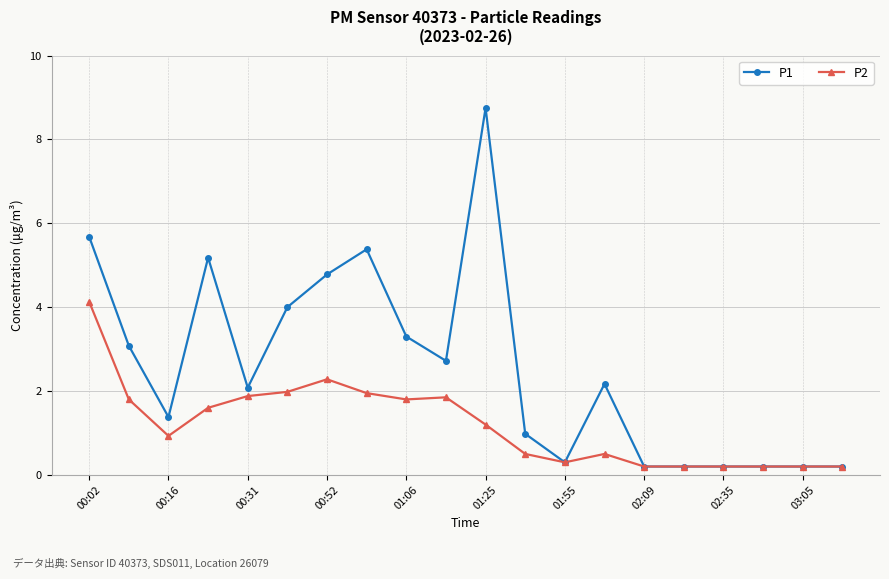

Which series has the widest spread of values?

P1